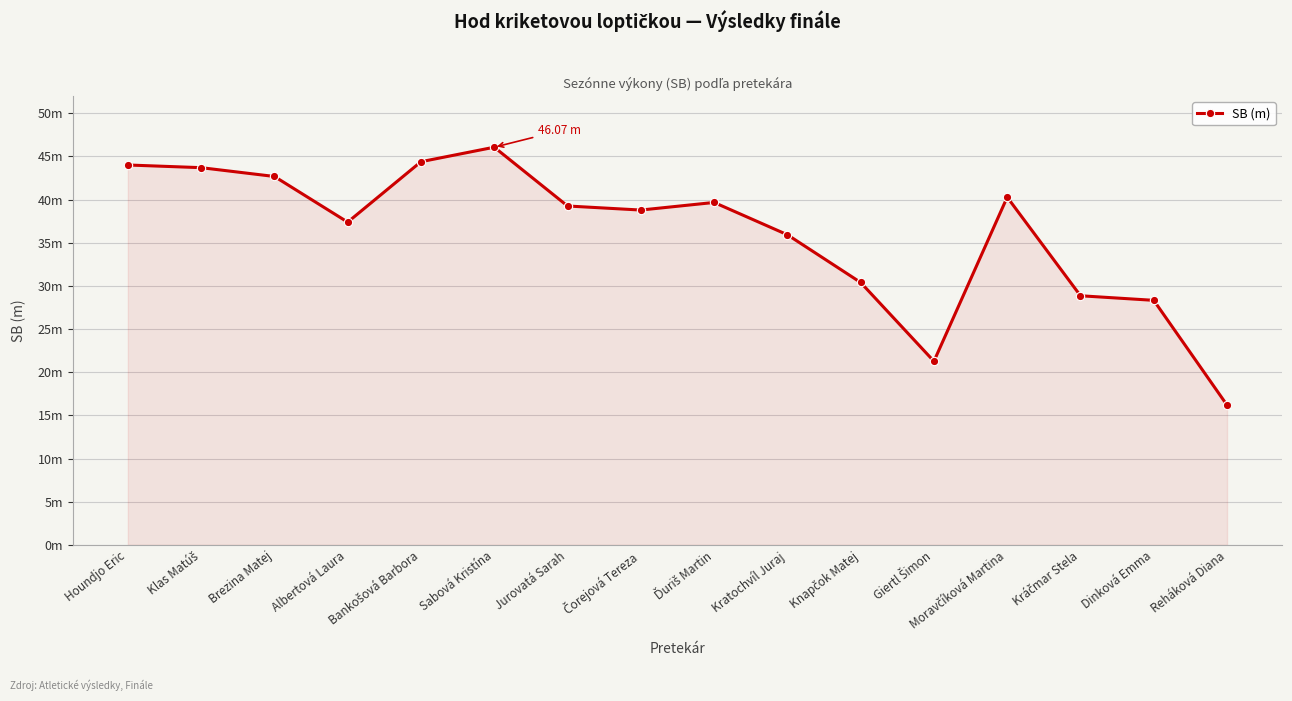

Reading left to right, what are all the values shown in this chart?

44.0	43.7	42.7	37.4	44.4	46.1	39.3	38.8	39.7	35.9	30.4	21.3	40.3	28.9	28.3	16.2